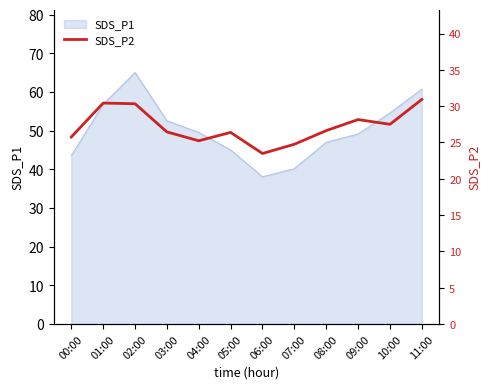

Is it true that SDS_P1 equals 89.2 at 10:00?

False